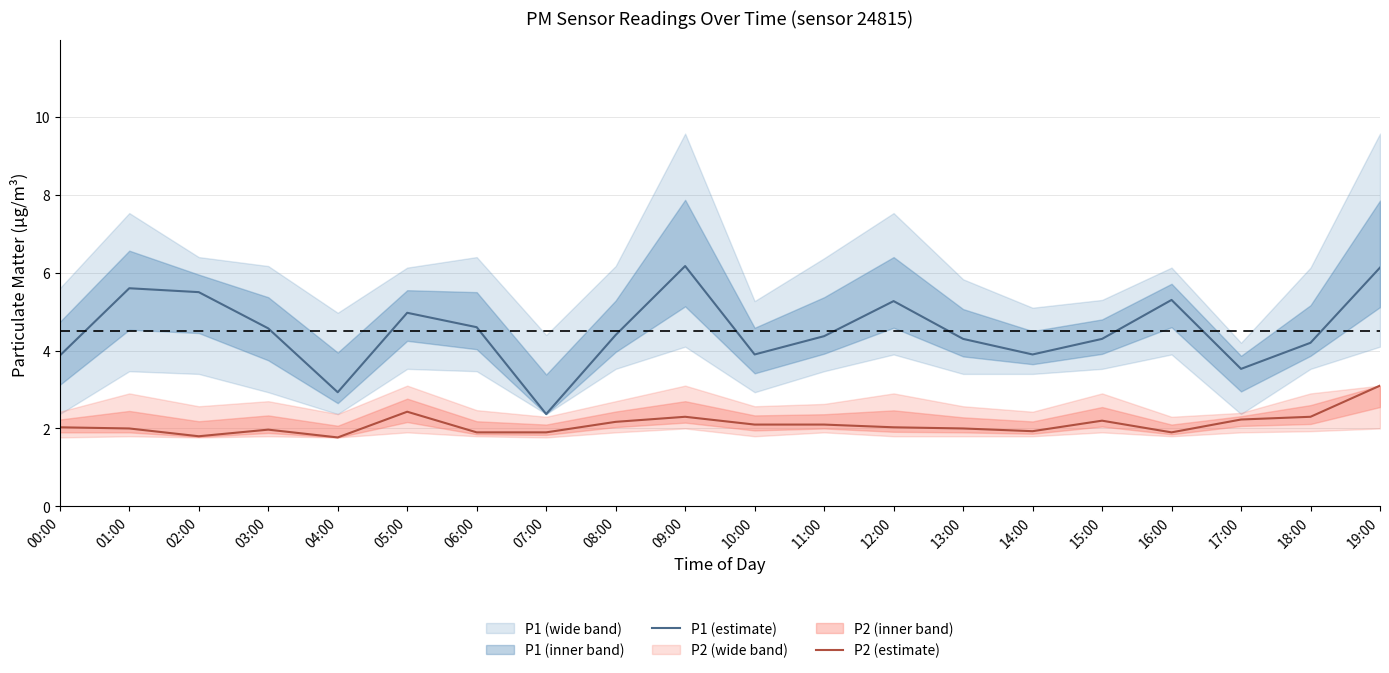

Is the value of P1 (estimate) at 06:00 greater than the value of P2 (estimate) at 16:00?

Yes